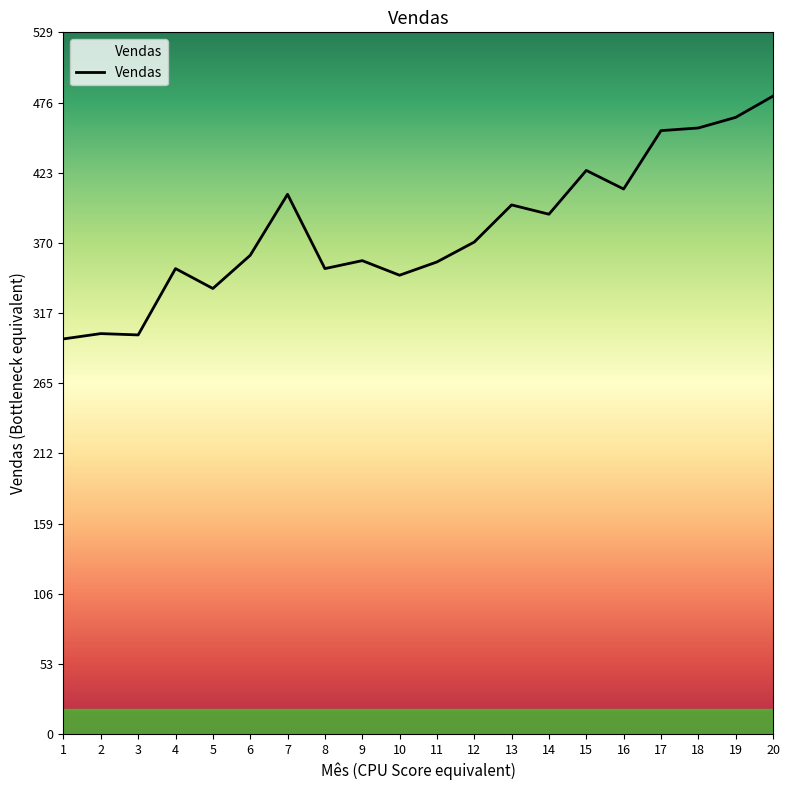

What is the average value?

381